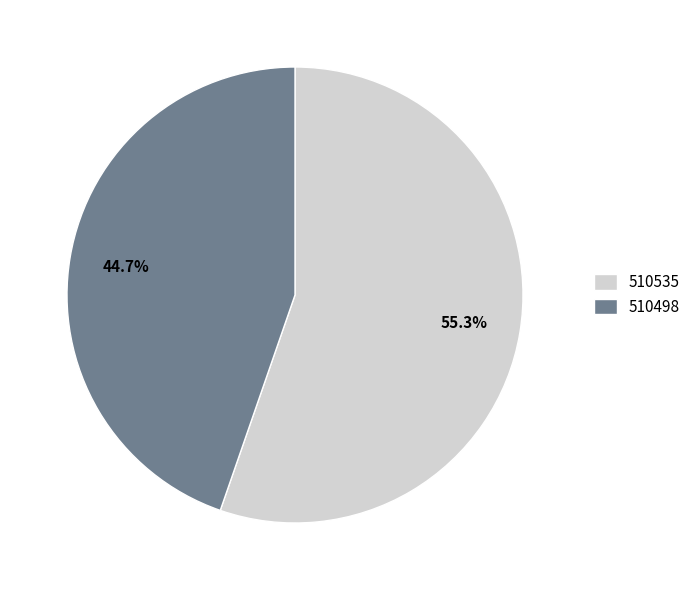

Is it true that 510498 is 58% of the pie?

False